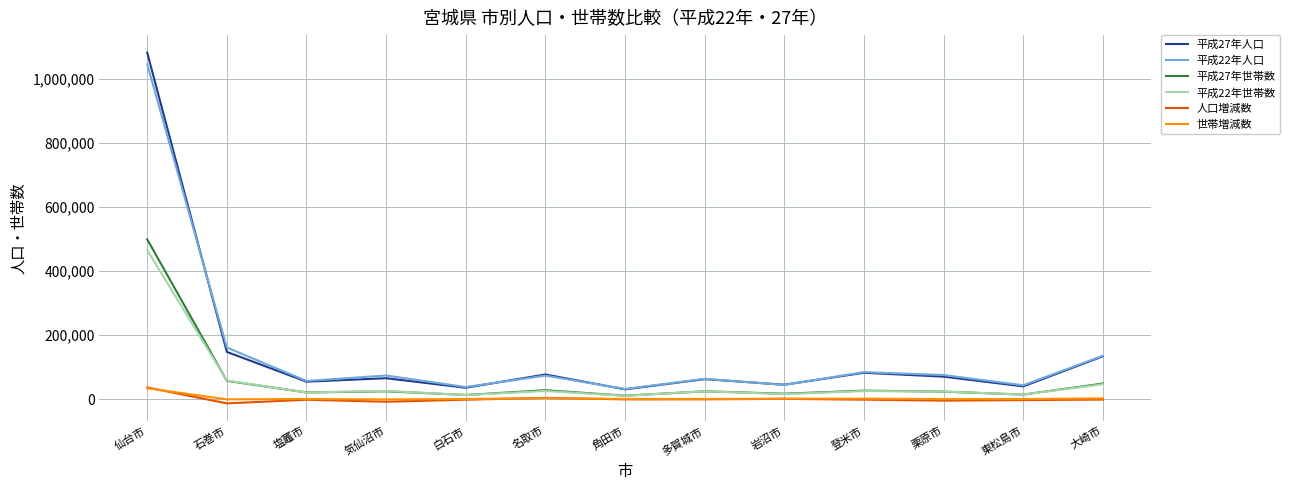

At which label does 人口増減数 reach its peak?

仙台市